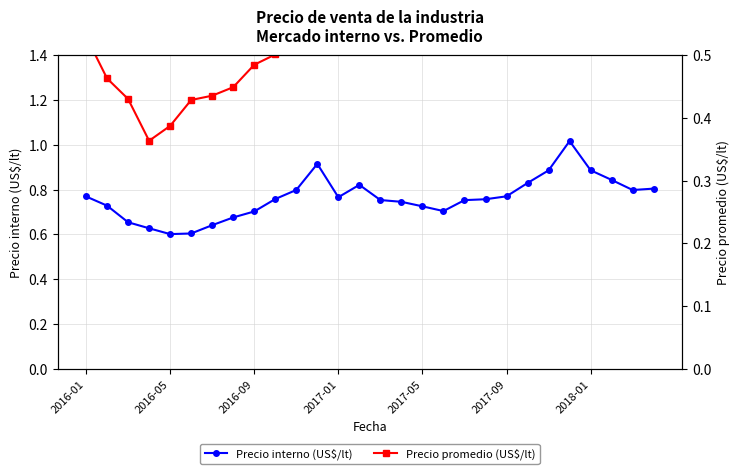

What is the minimum value shown in the chart?

0.4